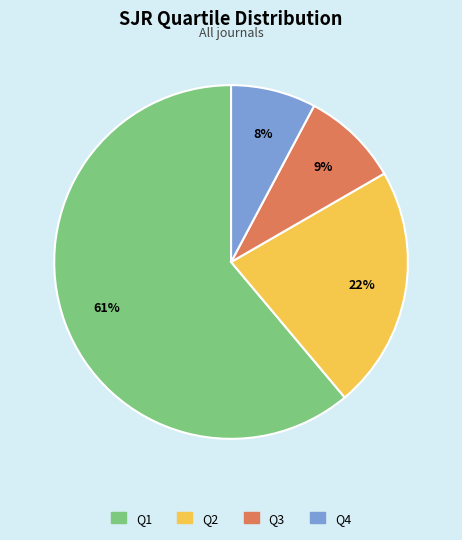

Which slice is the largest?

Q1